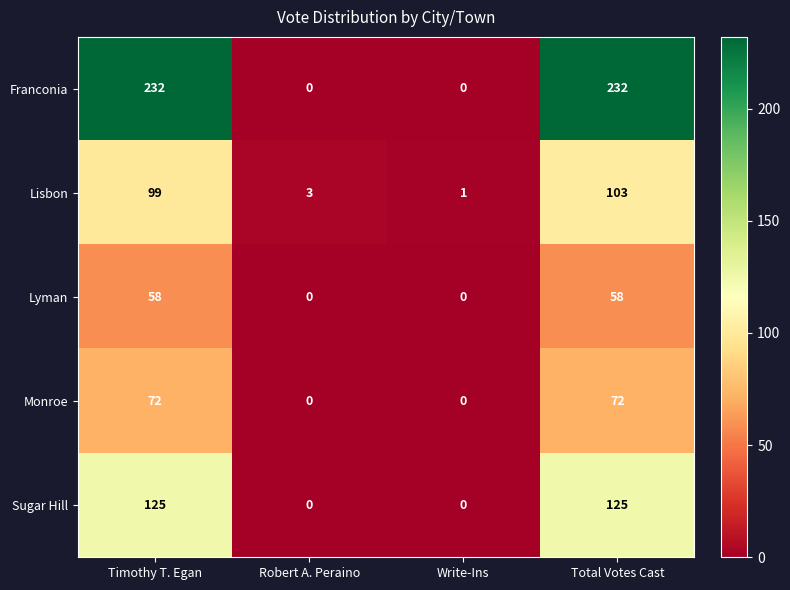

The value of Lyman at Total Votes Cast is 58. True or false?

True